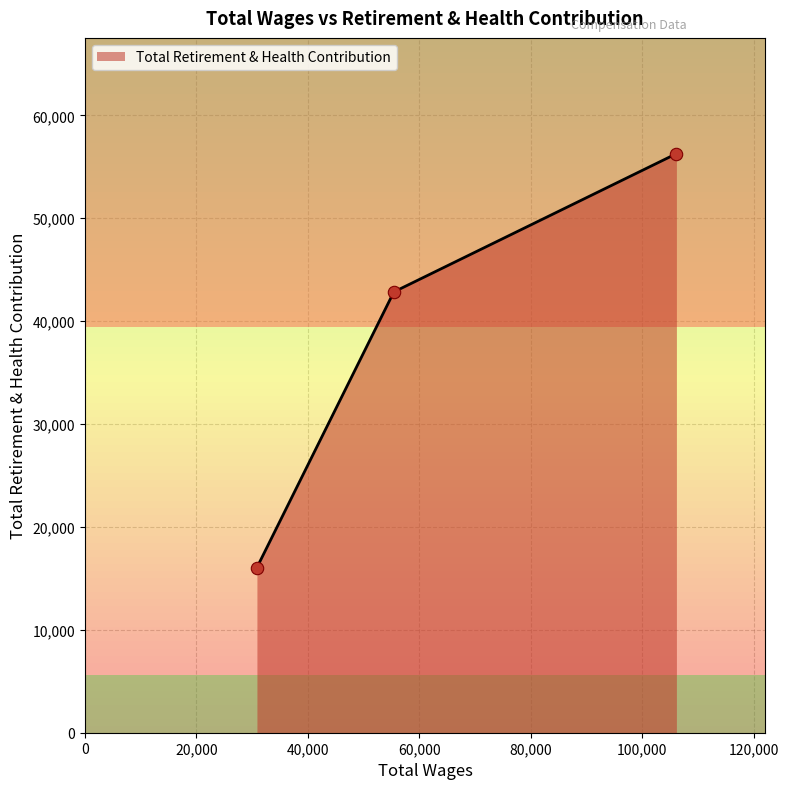

What is the change in value from Court Facilities Manager to Court Maintenance Worker II?

-13435